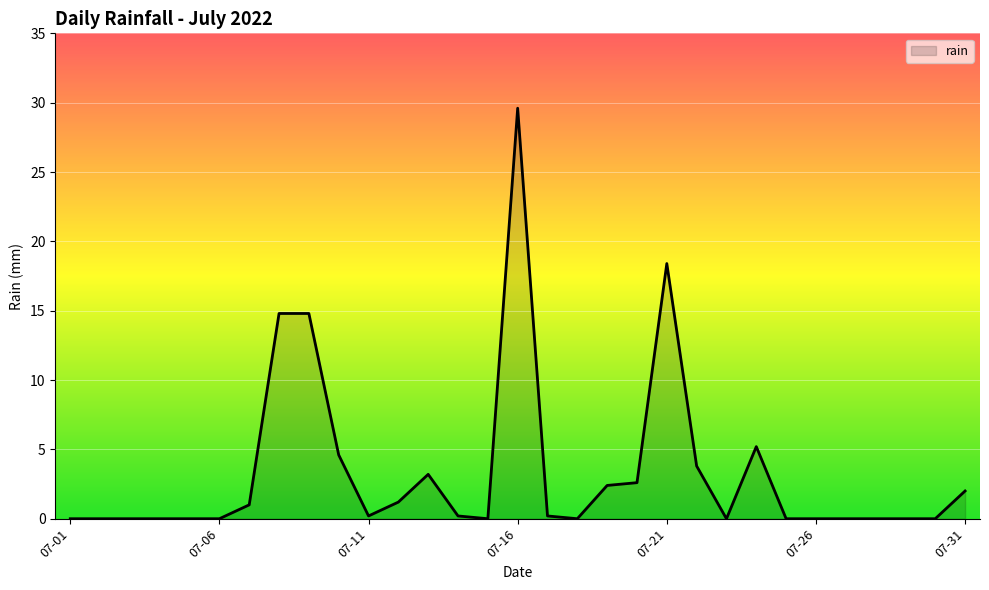

What is the difference between the maximum and minimum values?

29.6